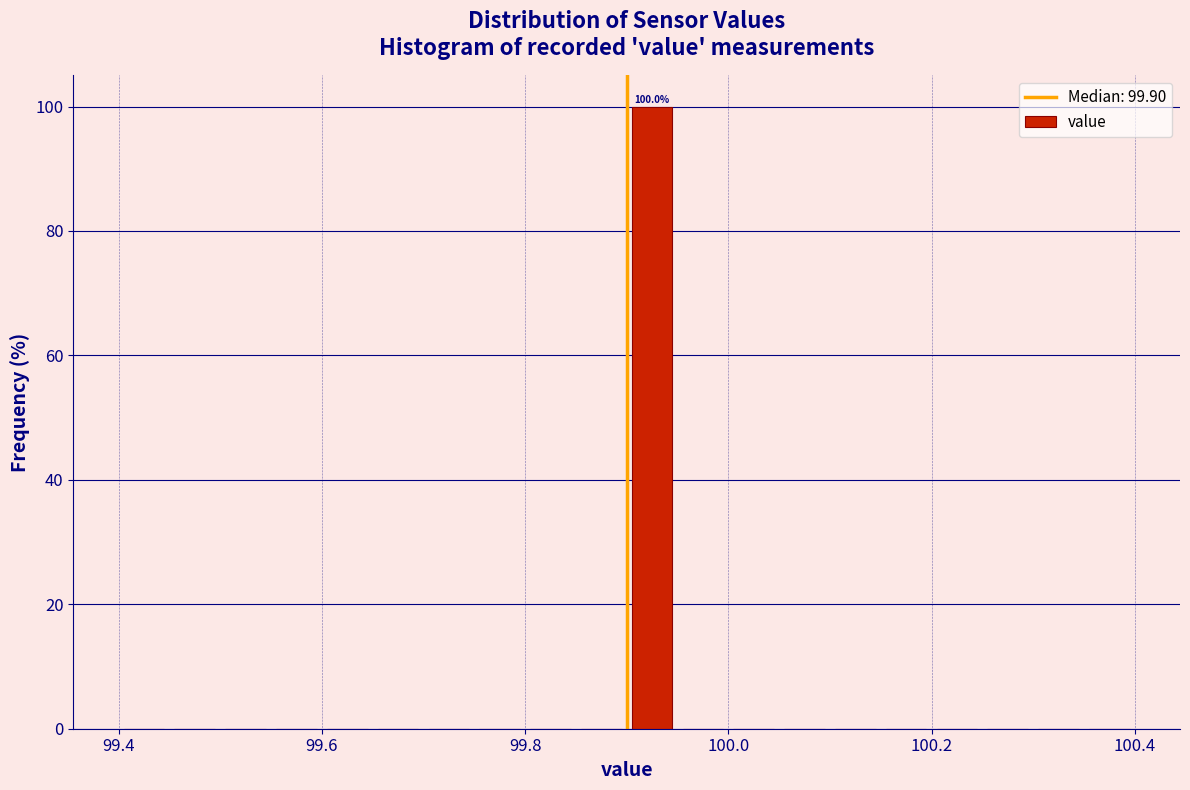

Around what value on the x-axis is the tallest bar? Give the approximate position of its centre, as read against the axis.

99.92